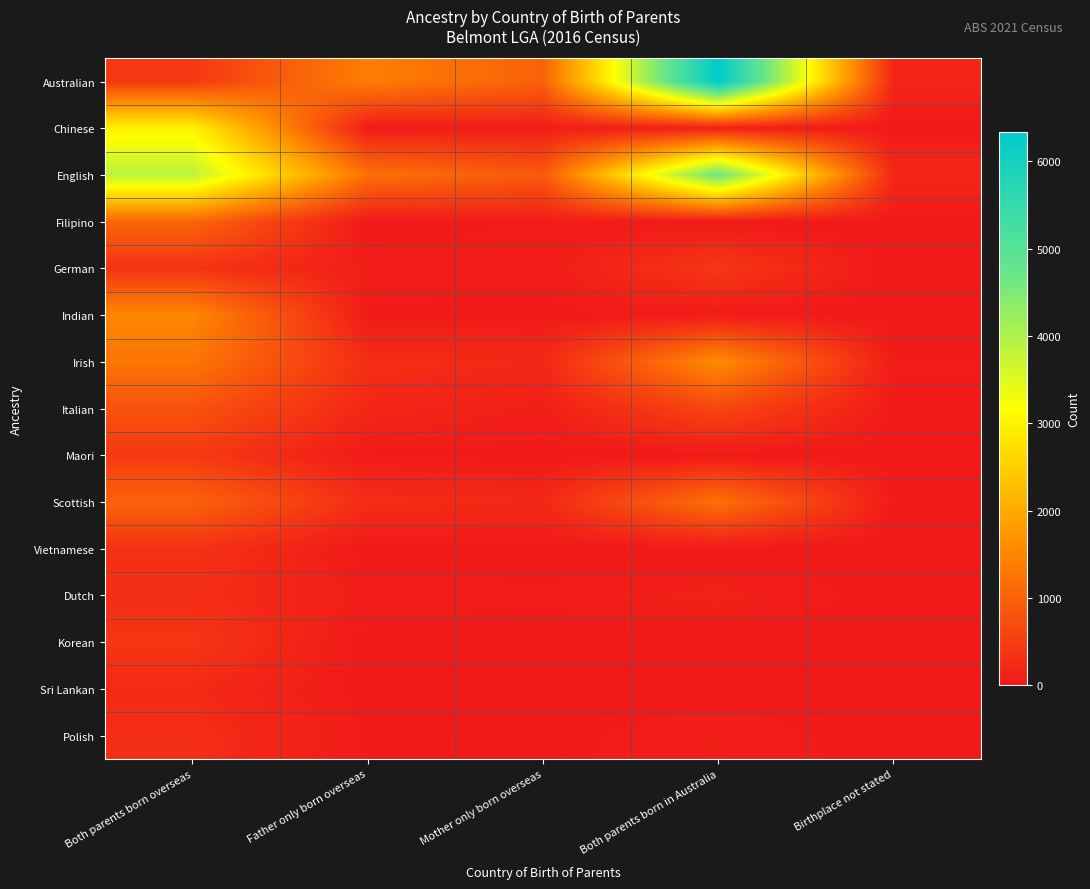

How many categories are shown in the chart?

5